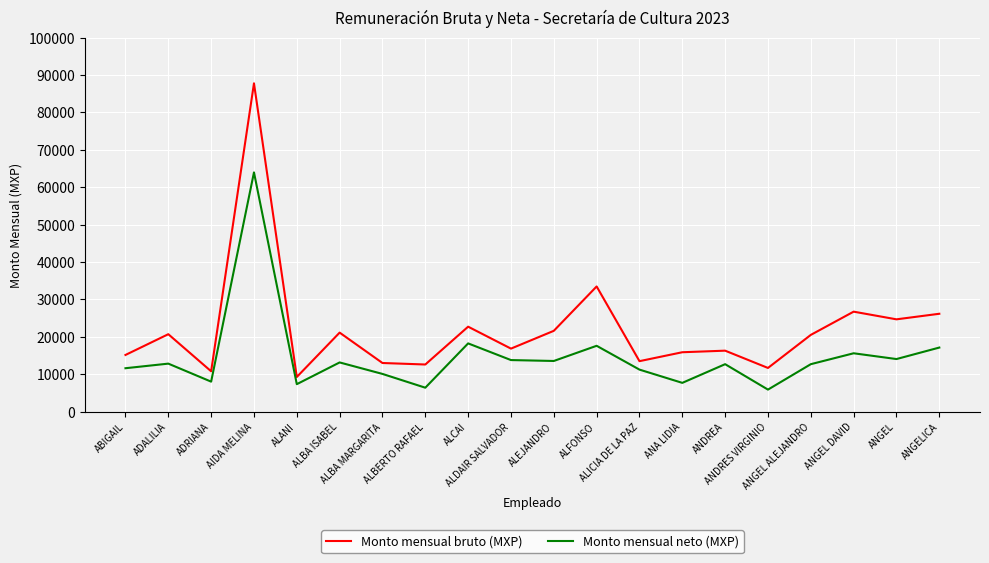

What is the sum of all Monto mensual neto (MXP) values?

293256.3